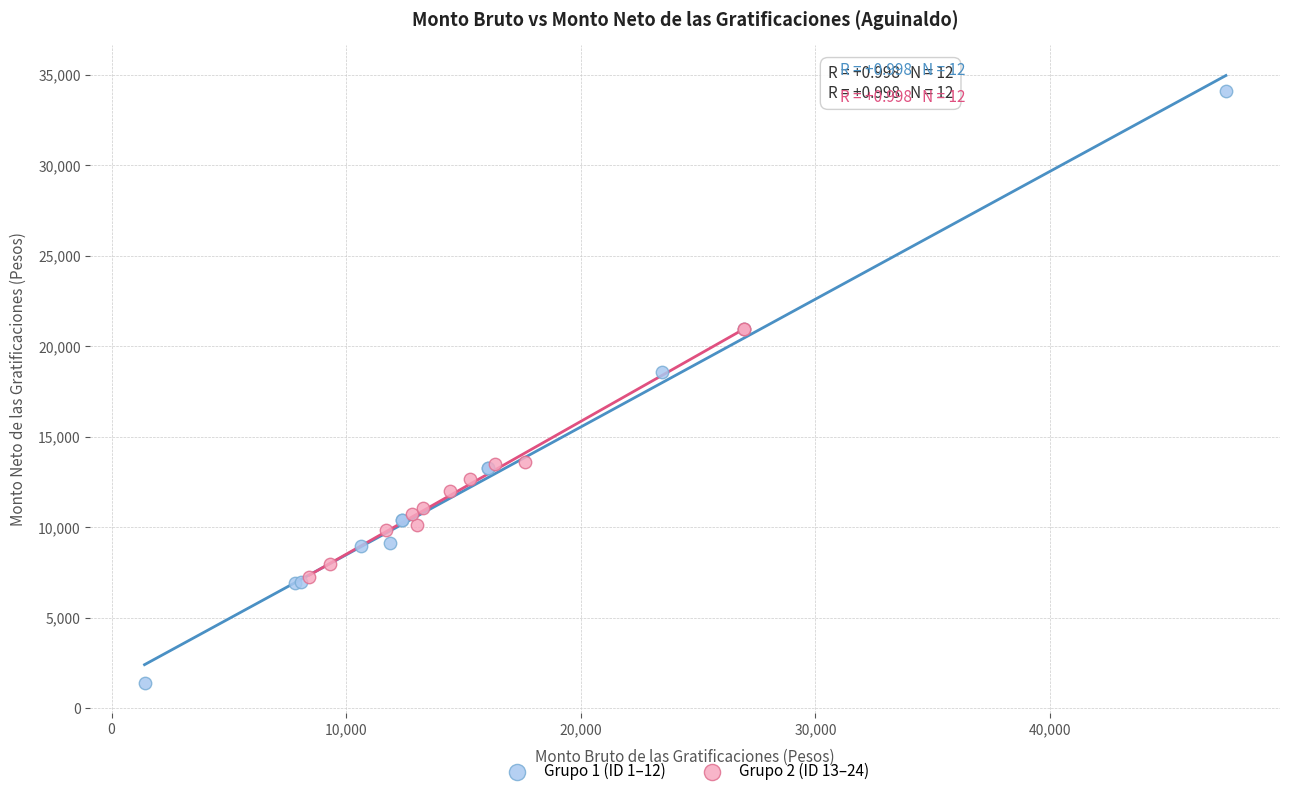

Which series has the largest Y range (max minus min)?

Grupo 1 (ID 1–12)